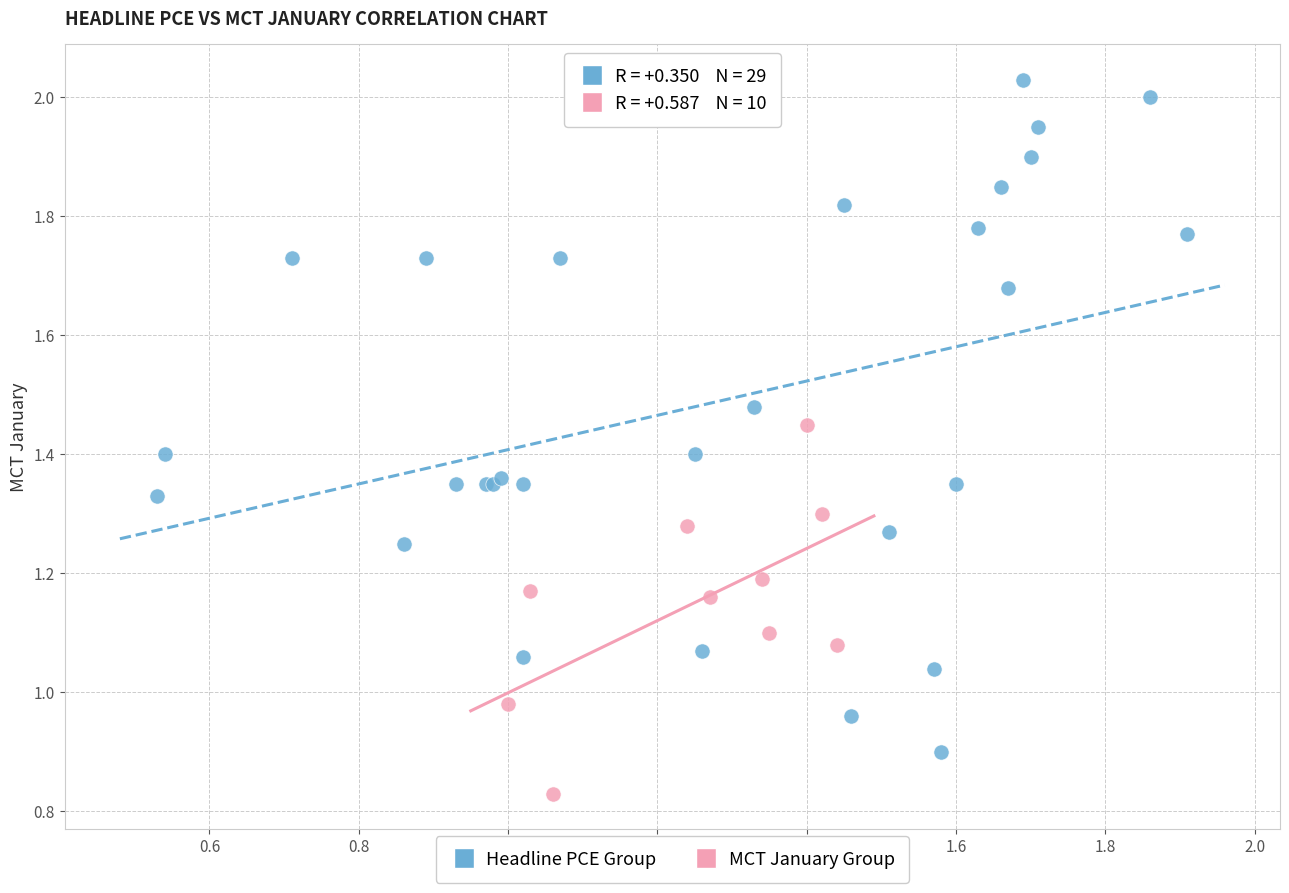

Which series has the largest Y range (max minus min)?

Headline PCE Group